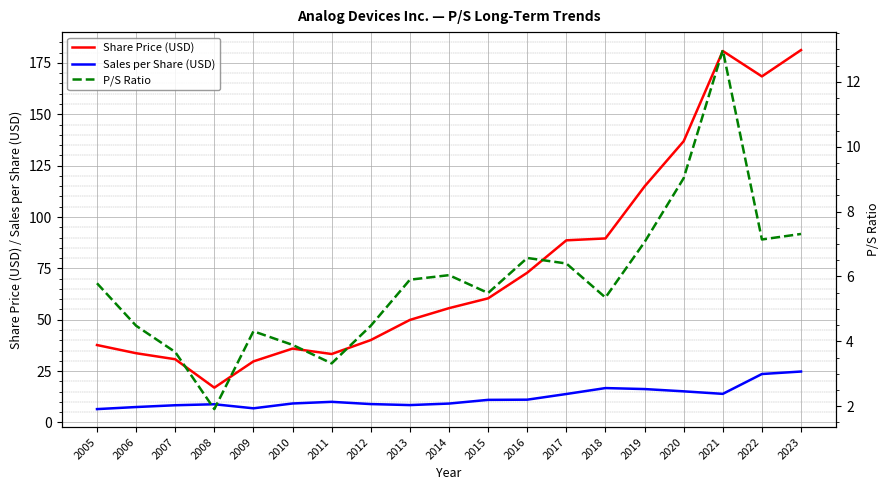

What is the maximum value for Share Price (USD)?

181.2